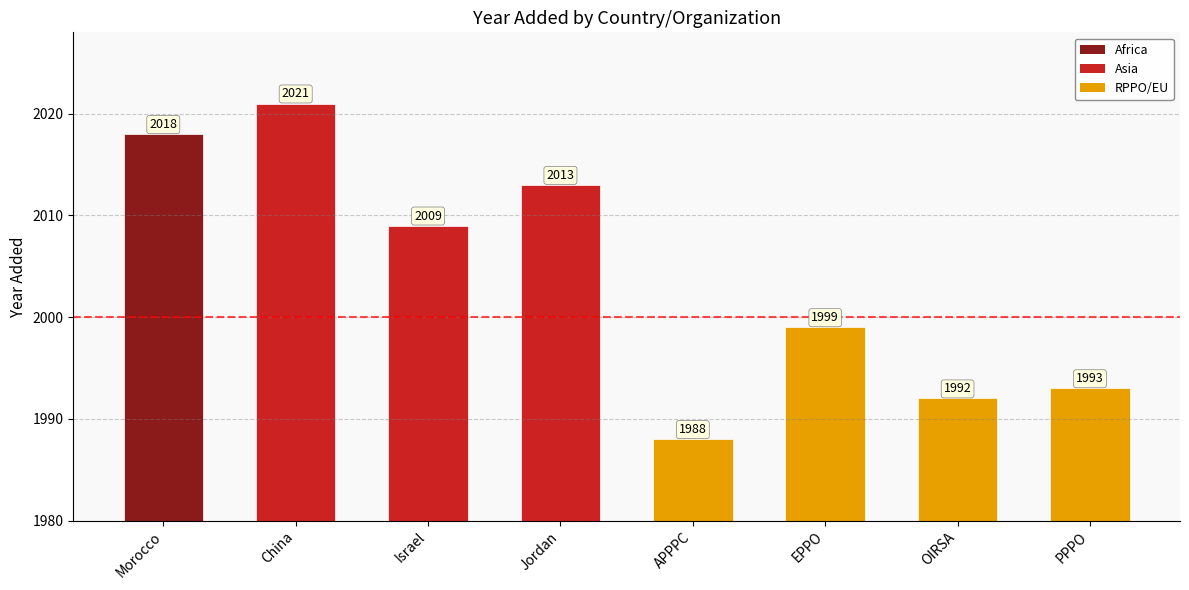

What value does the data have at Israel, to the nearest 10?

2010